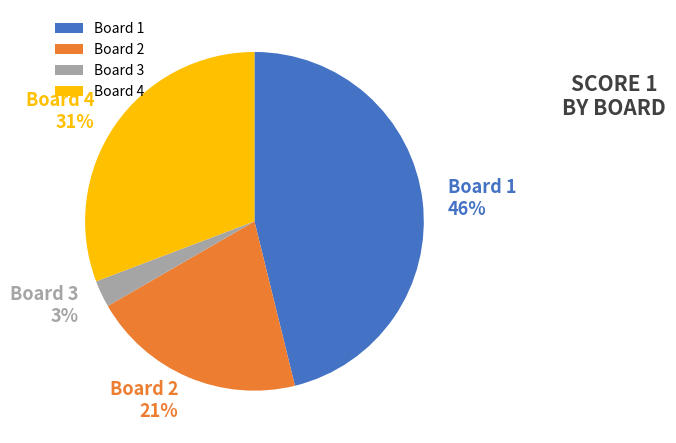

The Board 1 slice represents 46% of the pie. True or false?

True